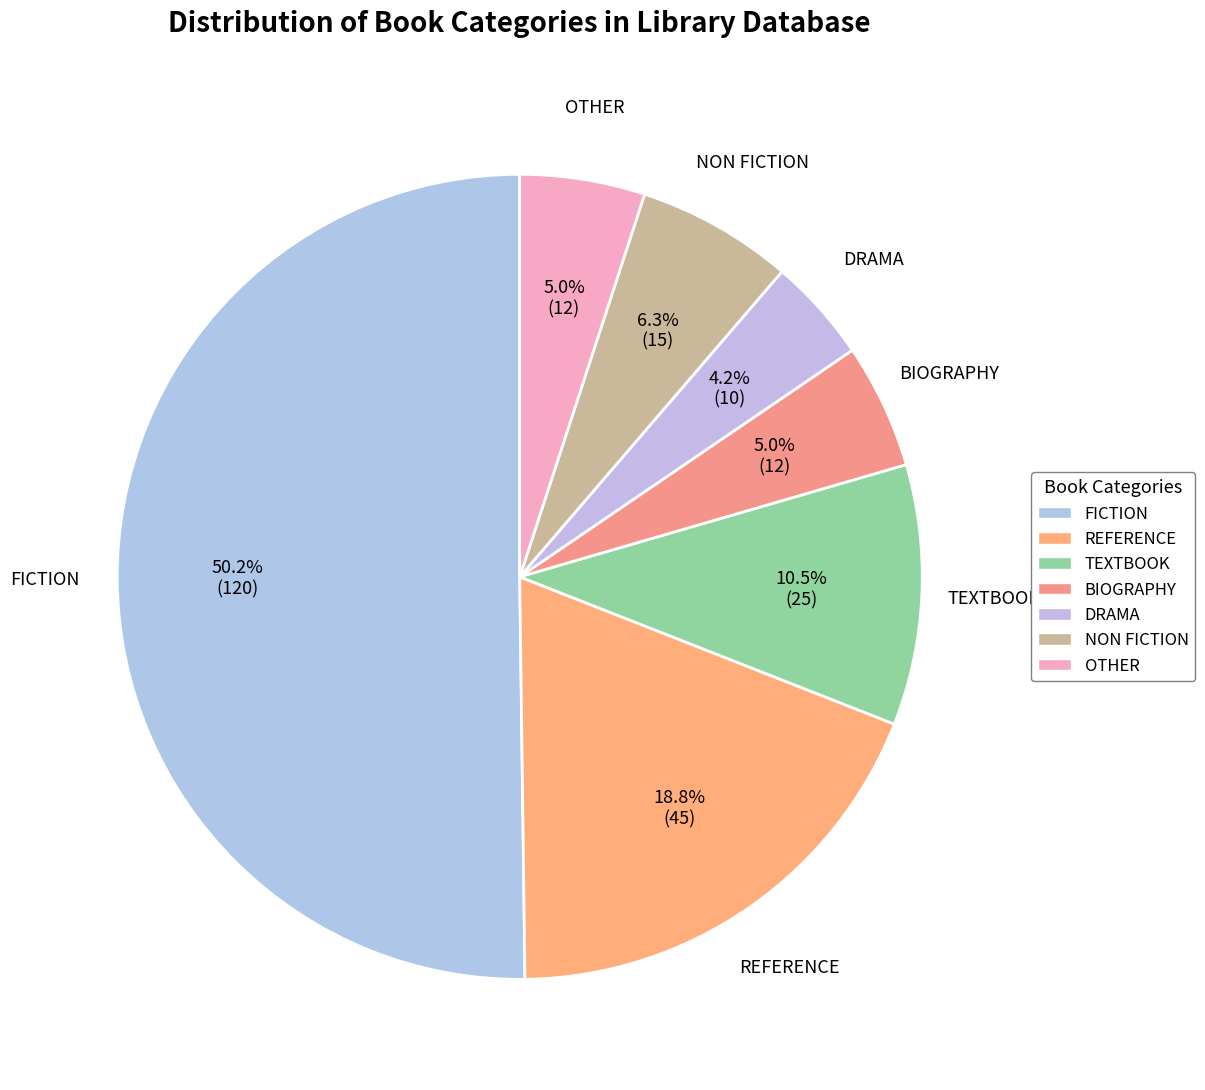

The NON FICTION slice represents 6% of the pie. True or false?

True